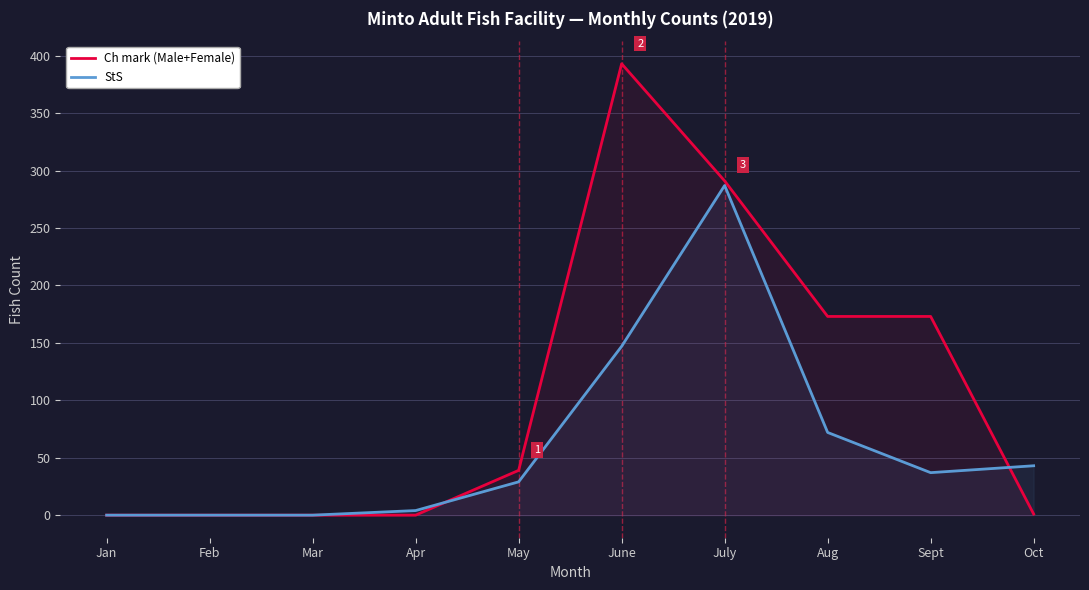

At which label does Ch mark (Male+Female) first exceed 39?

June